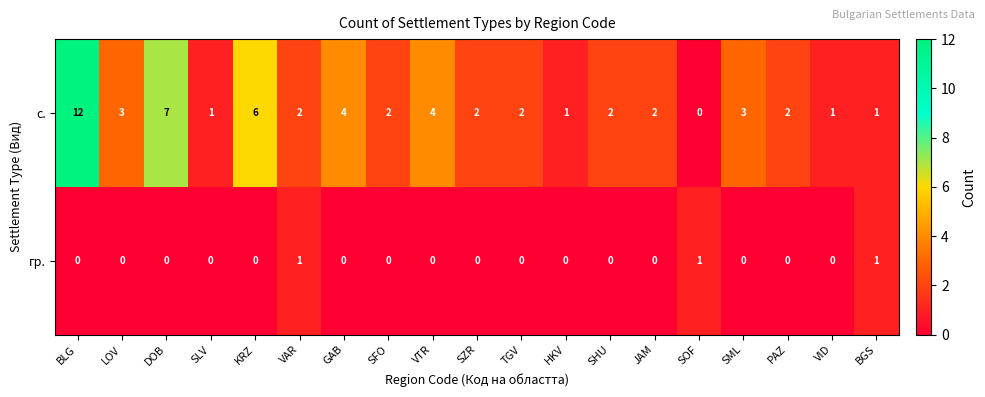

How many data points does each series have?

19